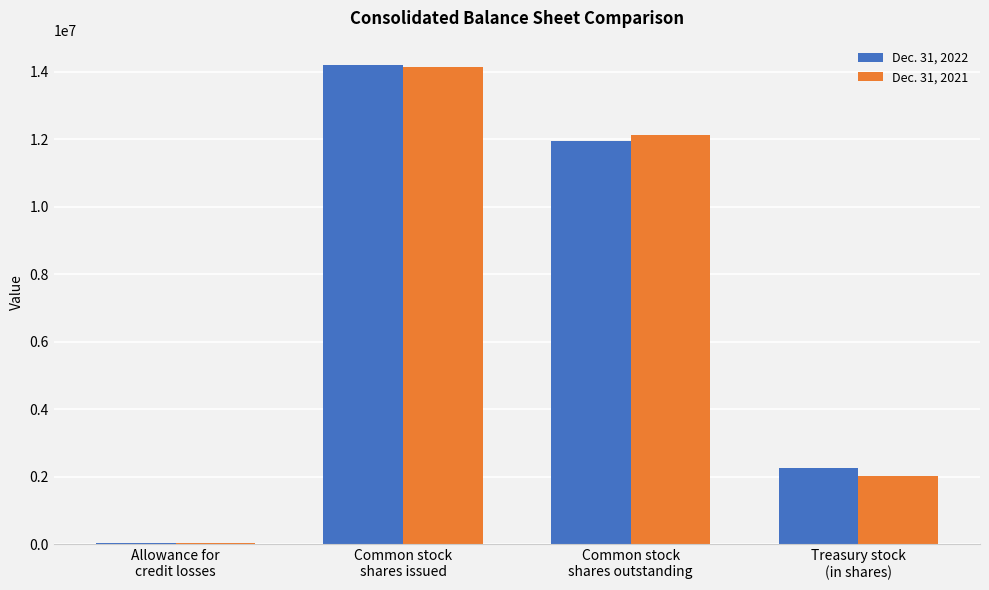

What is the total value across all series at Common stock
shares outstanding?

24064389